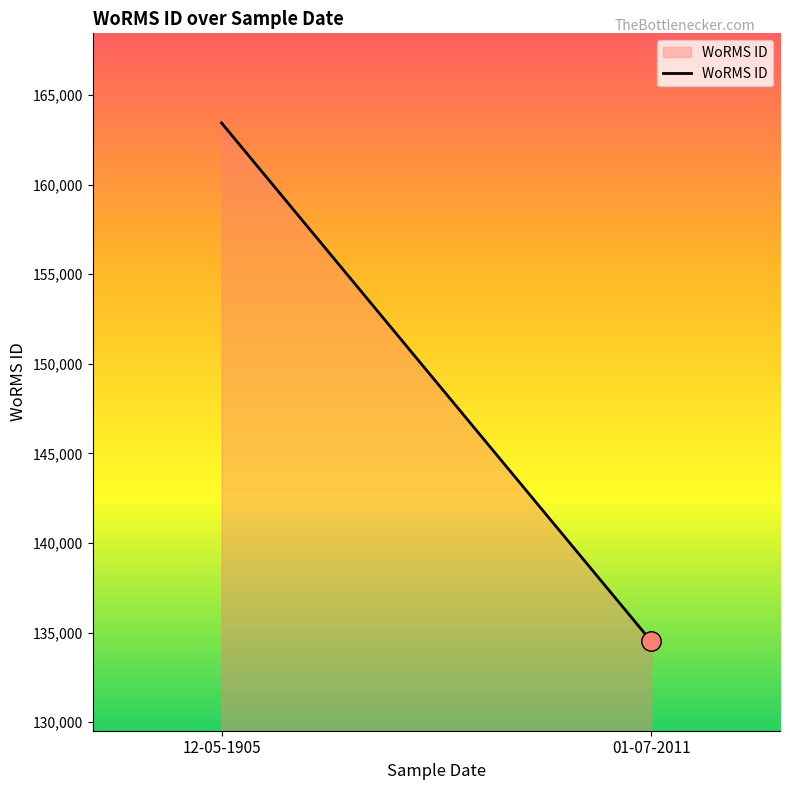

What is the difference between the maximum and minimum values?

28921